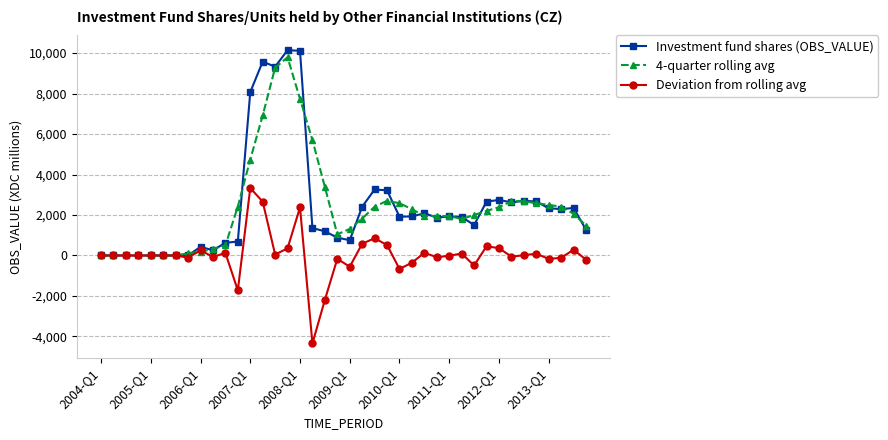

How many lines are shown in the chart?

3